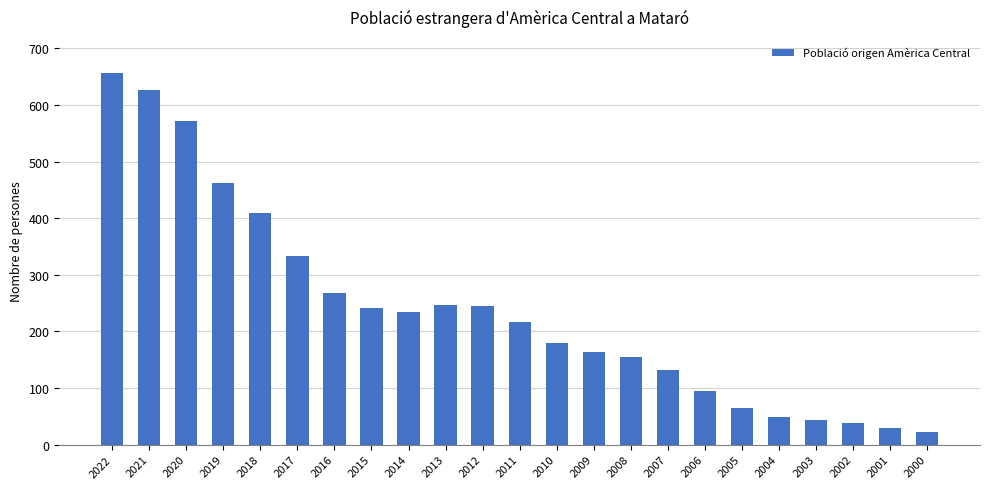

Count the number of categories in the chart.

23